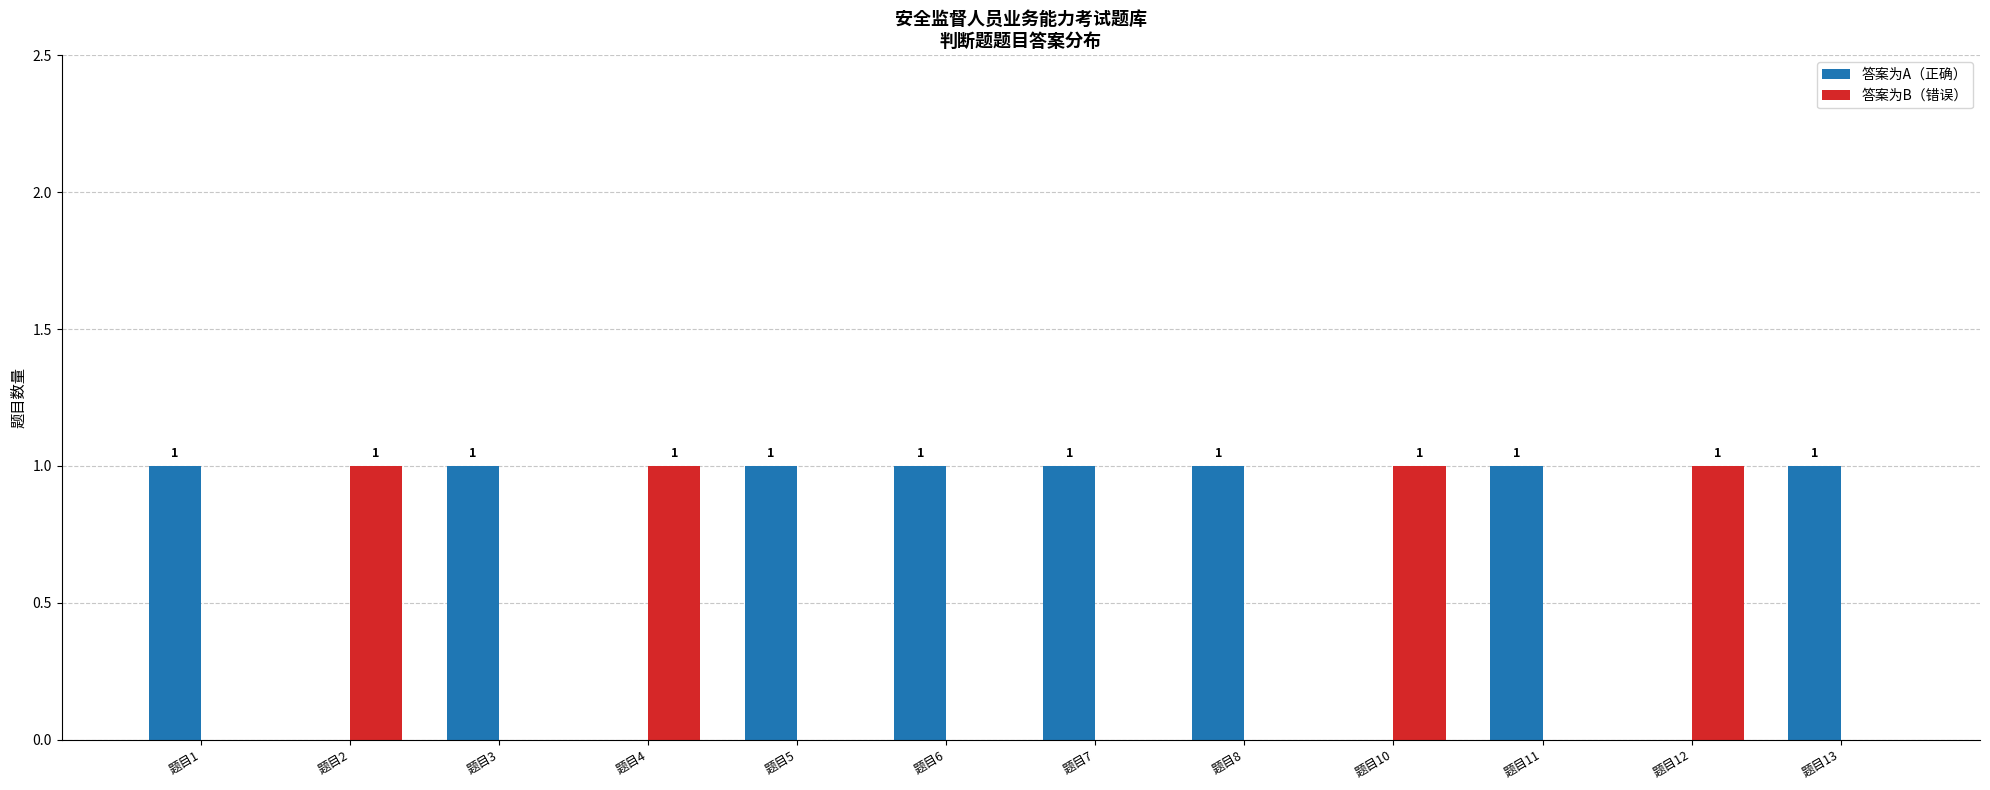

Is it true that 答案为A（正确） equals 1 at 题目2?

False